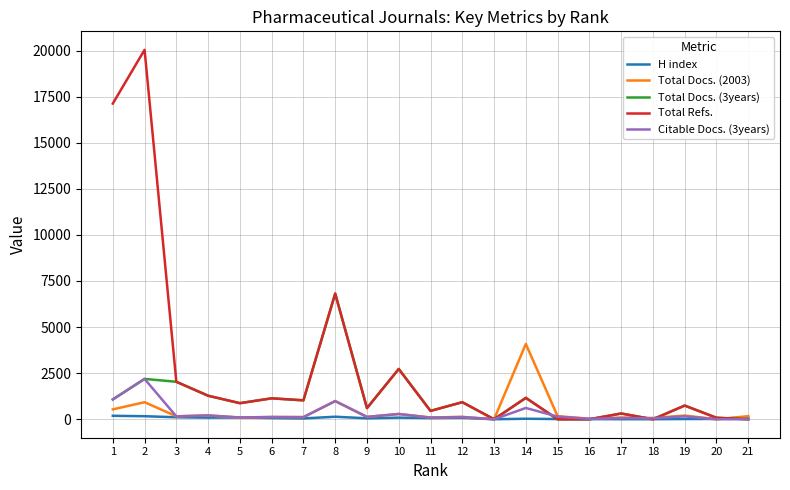

Does the chart display data point markers on the line(s)?

No